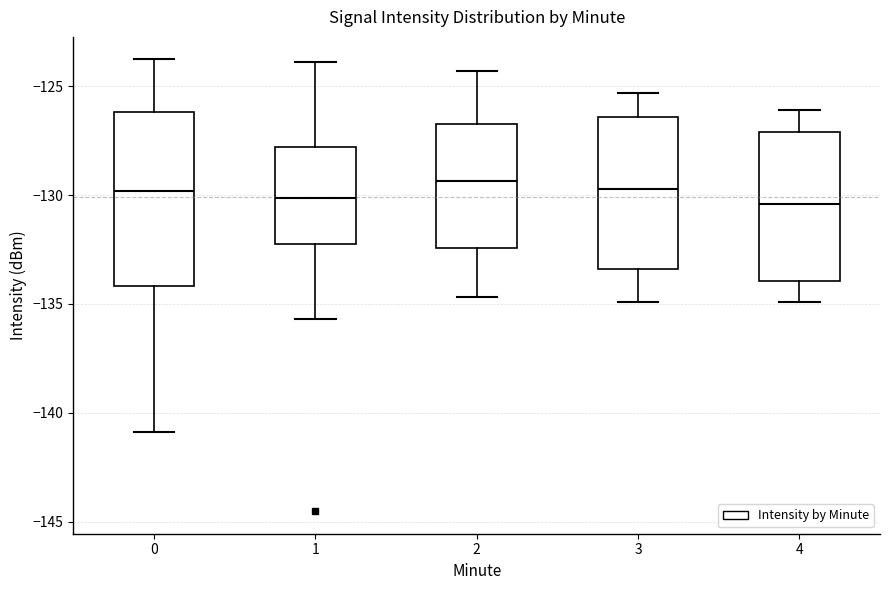

Comparing the boxes themselves (not the whiskers), which one is the tallest?

0